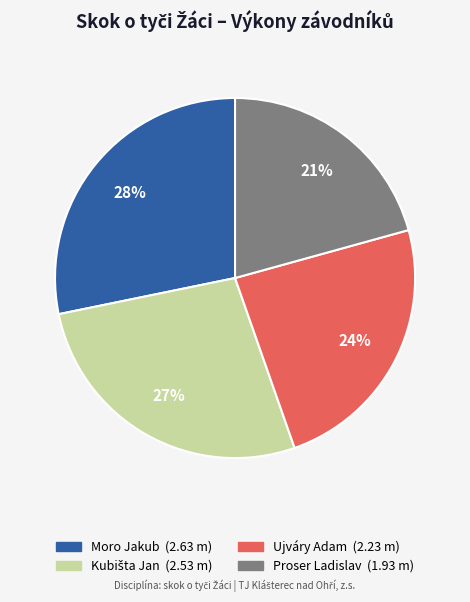

Does Ujváry Adam account for over 50% of the chart?

No